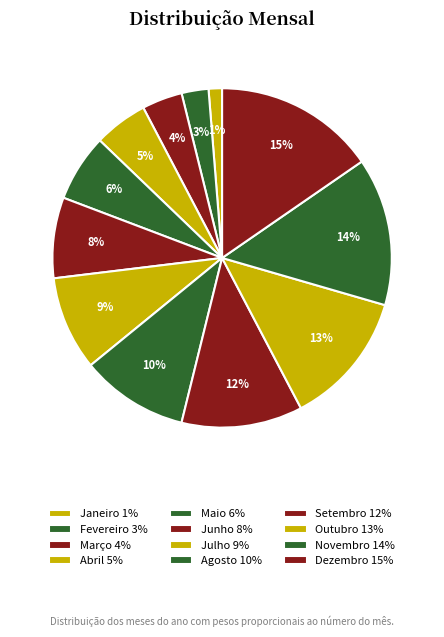

Is there a majority slice in this chart?

No